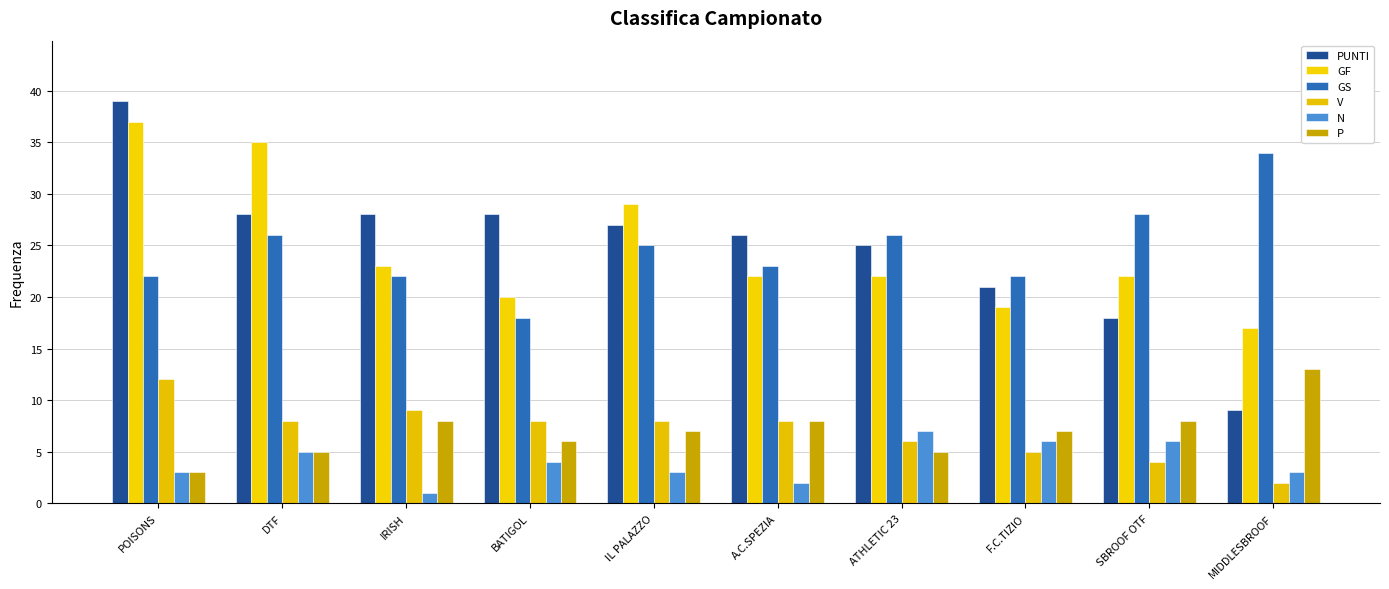

Which series has the largest range (max minus min)?

PUNTI